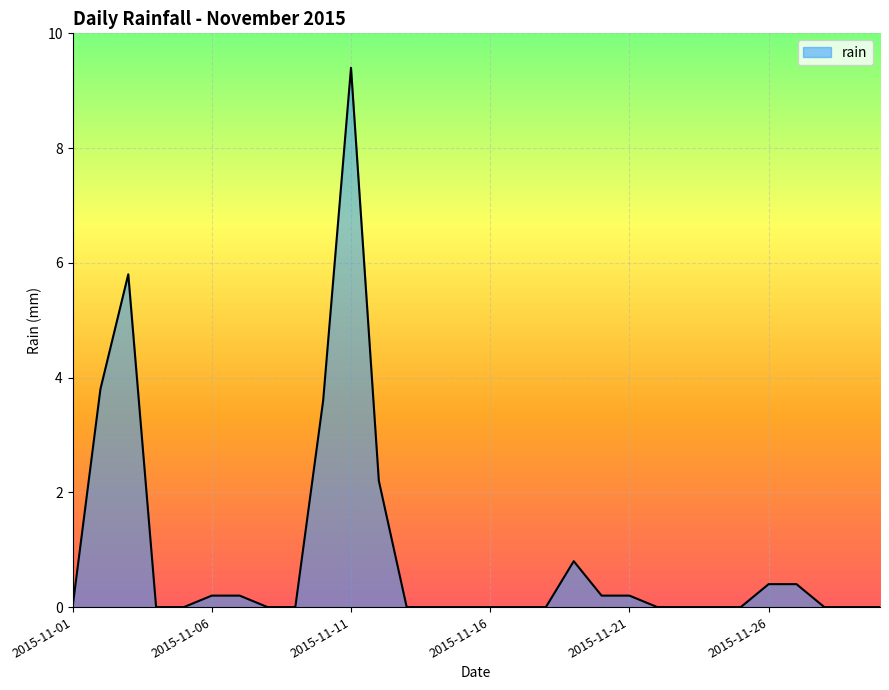

What is the difference between the maximum and minimum values?

9.4